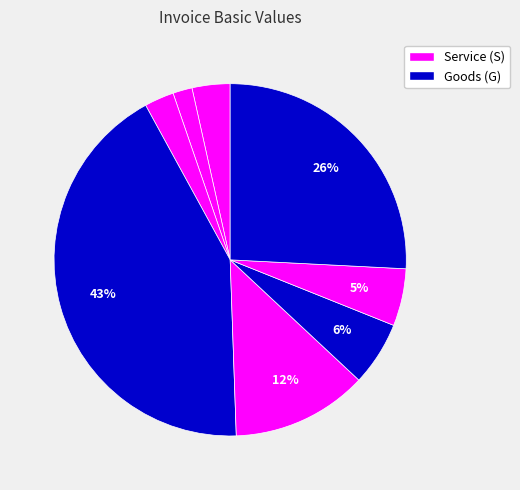

How many slices are in this pie chart?

8